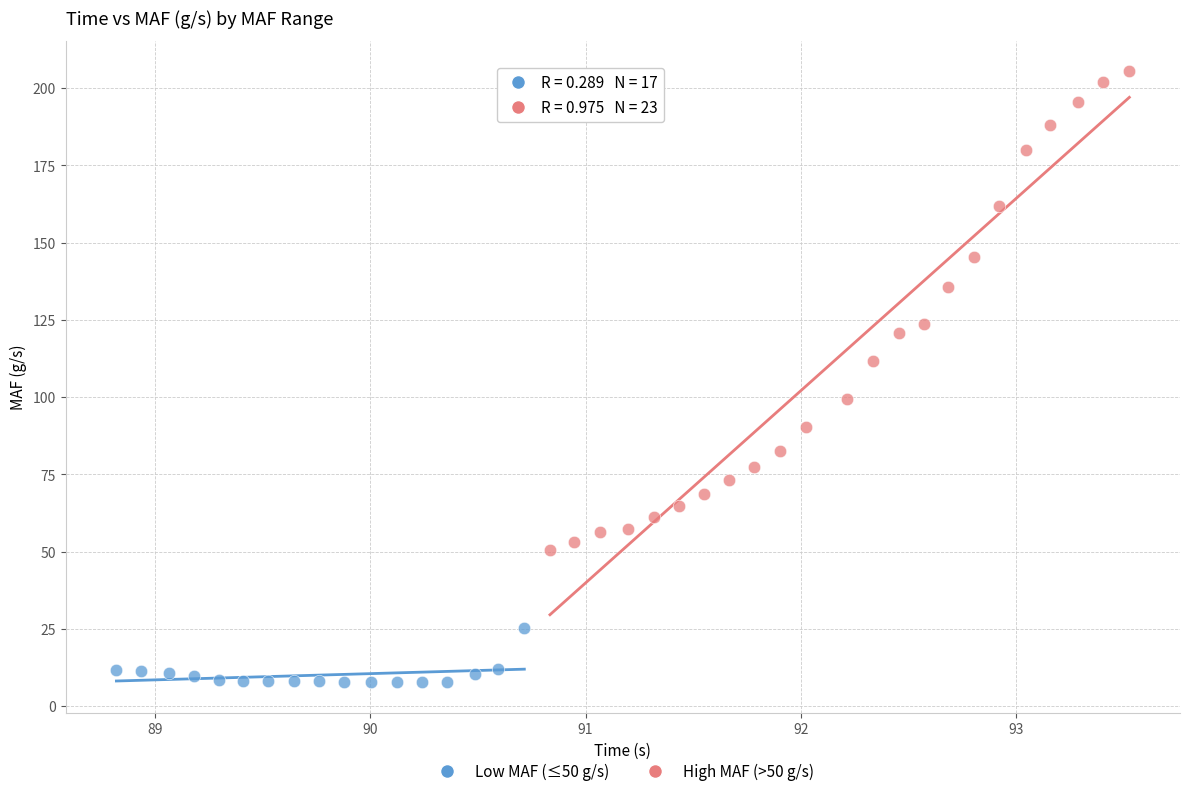

Which series contains the highest Y value?

High MAF (>50 g/s)